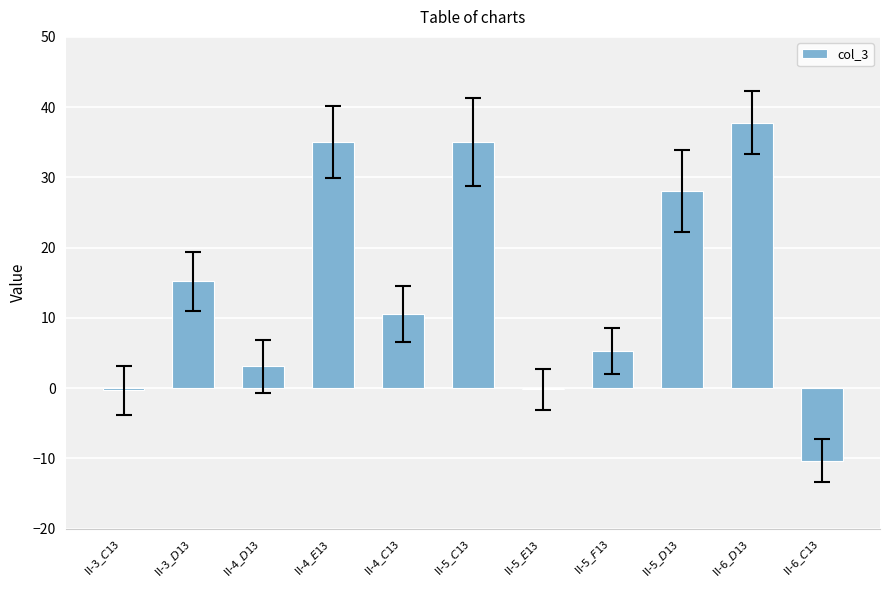

Which has a higher value, II-3_$D$13 or II-5_$C$13?

II-5_$C$13